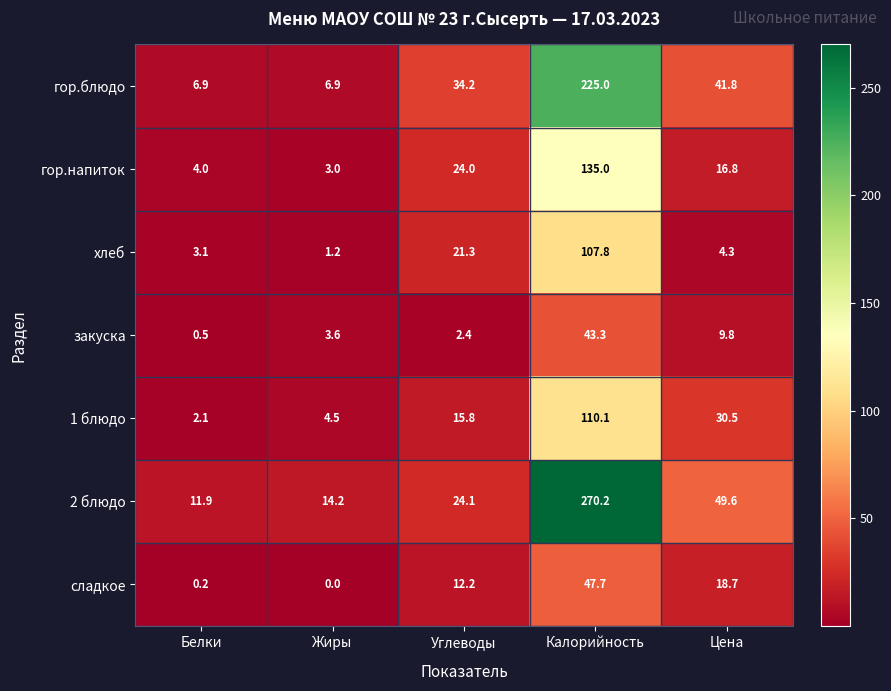

Count the number of data series in this chart.

7